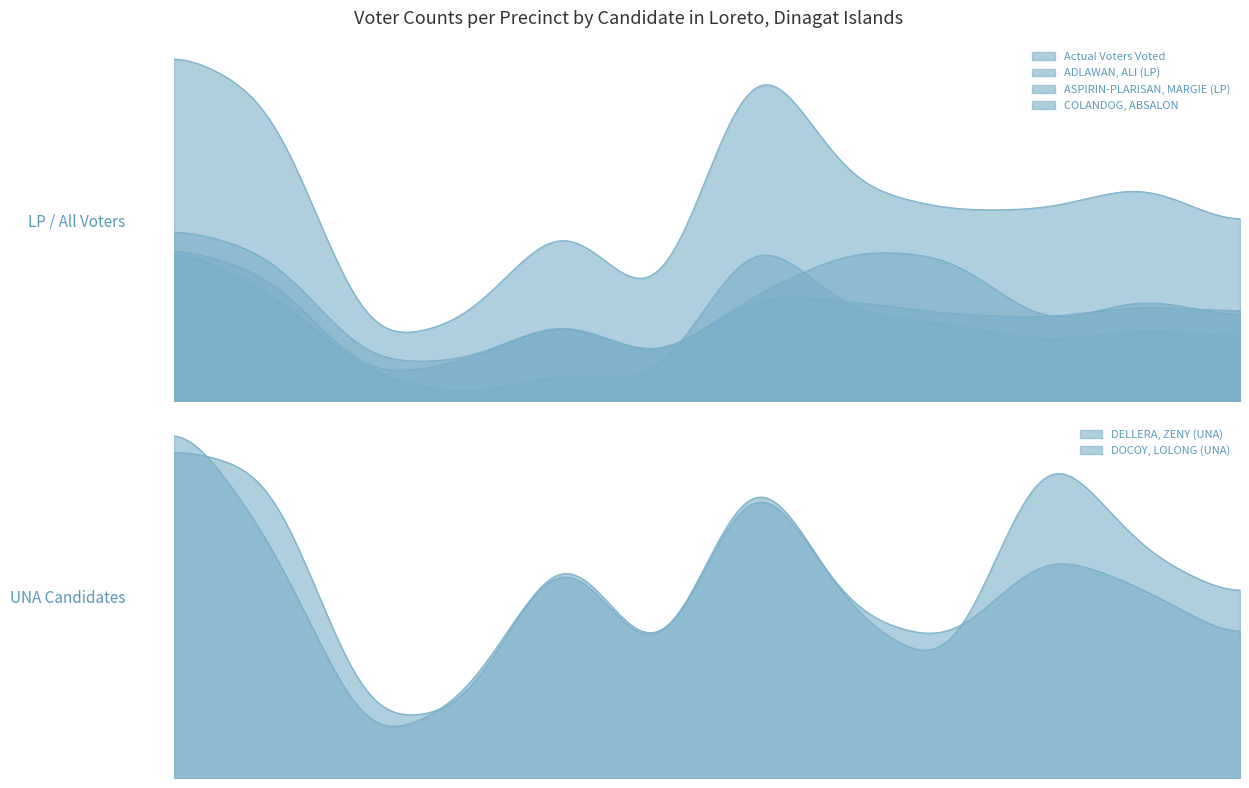

Does the chart display data point markers on the line(s)?

No